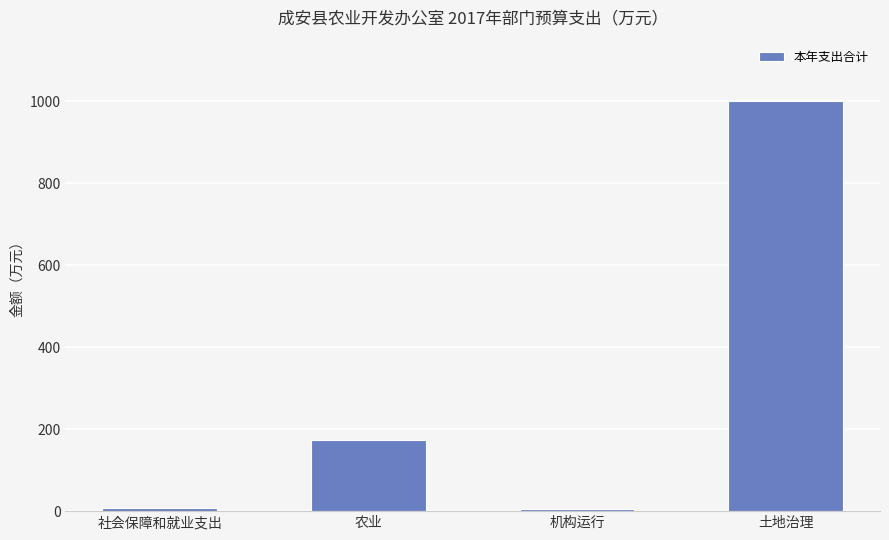

What is the greatest value displayed?

1000.0